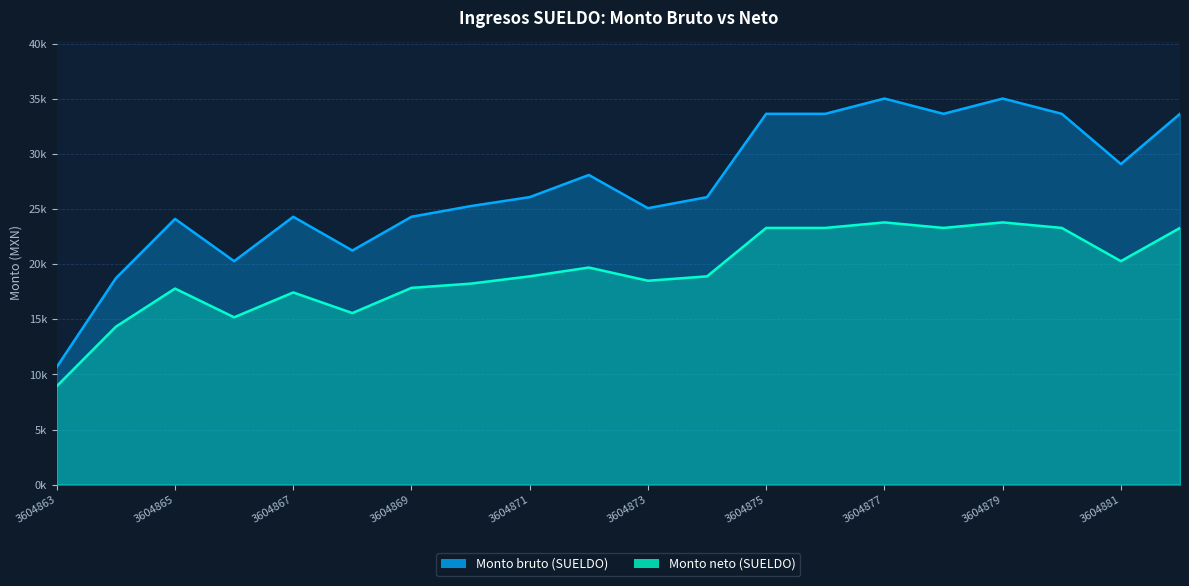

What are all the series names shown in the legend?

Monto bruto (SUELDO), Monto neto (SUELDO)